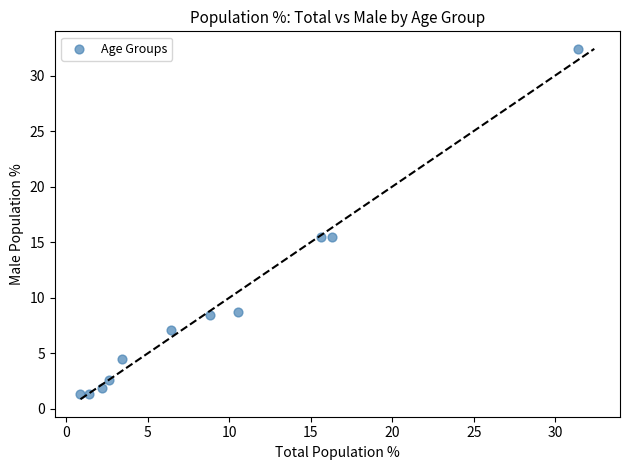

What is the average X value?

9.0